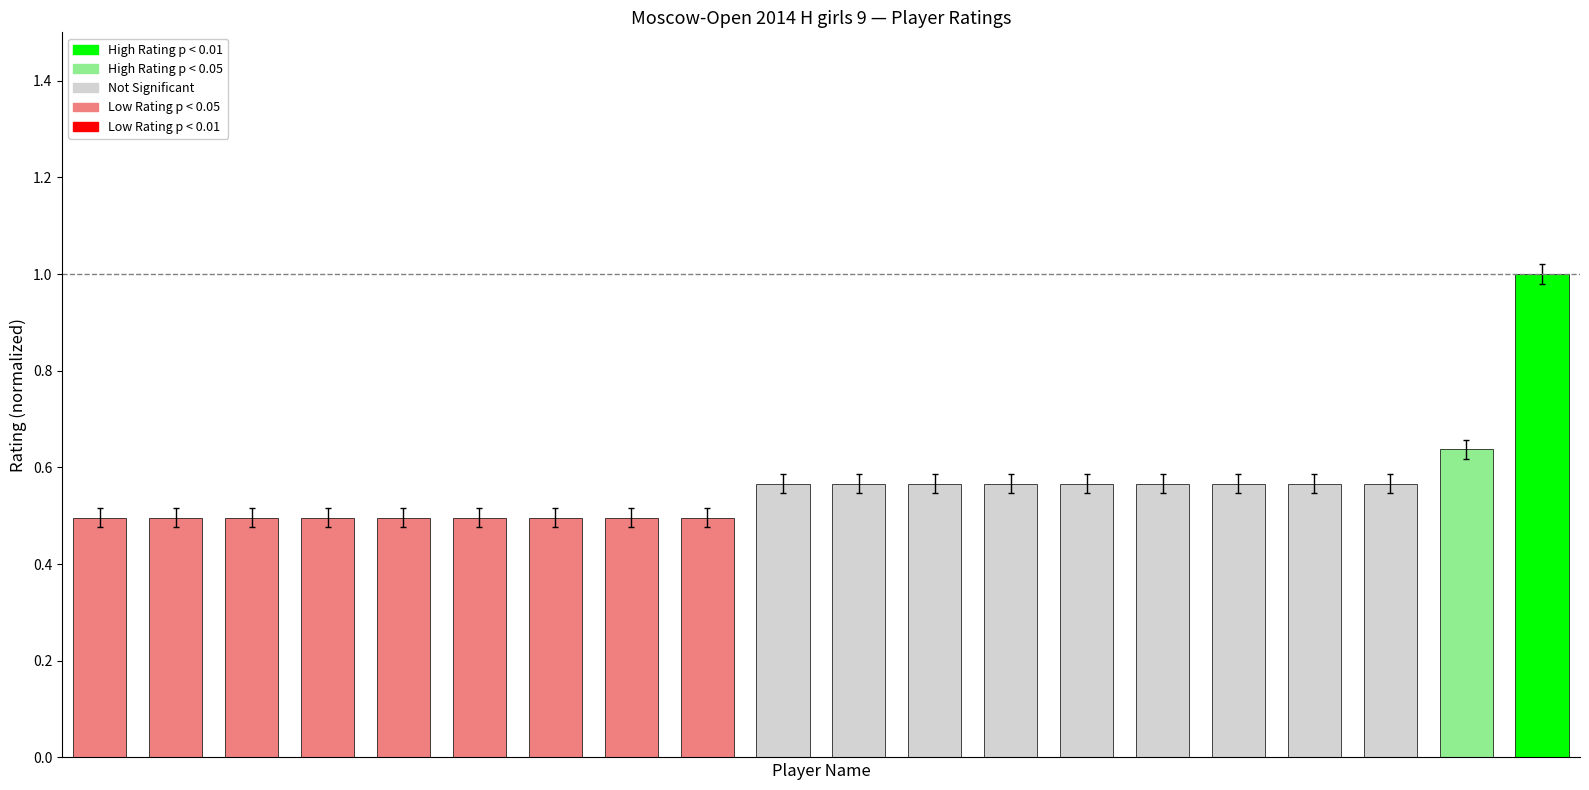

What is the sum of all values?

11.2